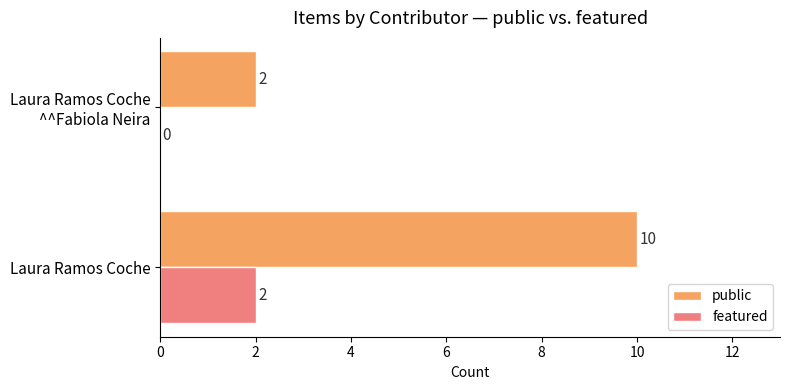

The featured series shows 2 at Laura Ramos Coche. True or false?

True